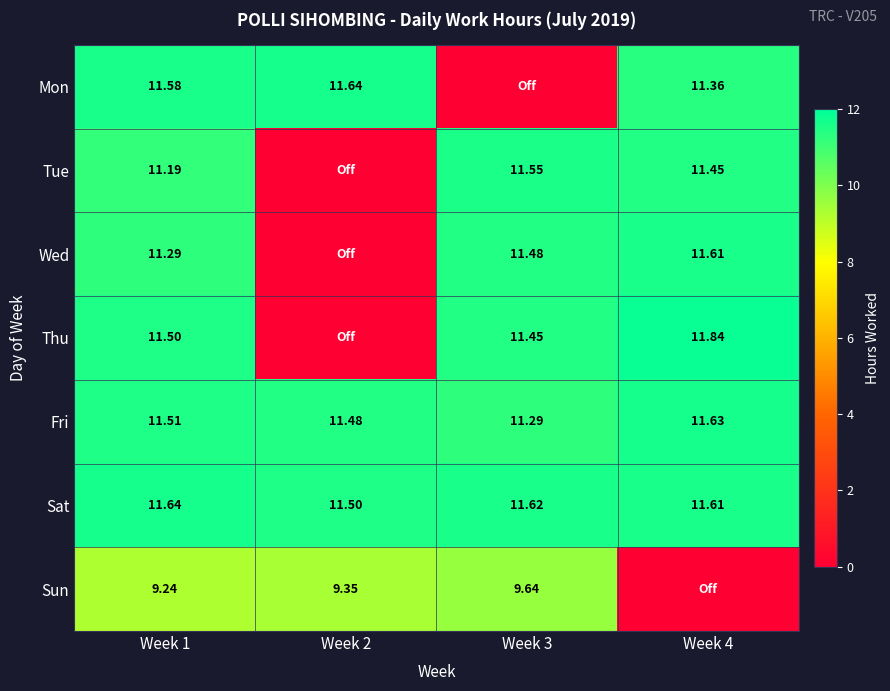

What is the difference between the maximum and minimum values in the Wed series?

11.6